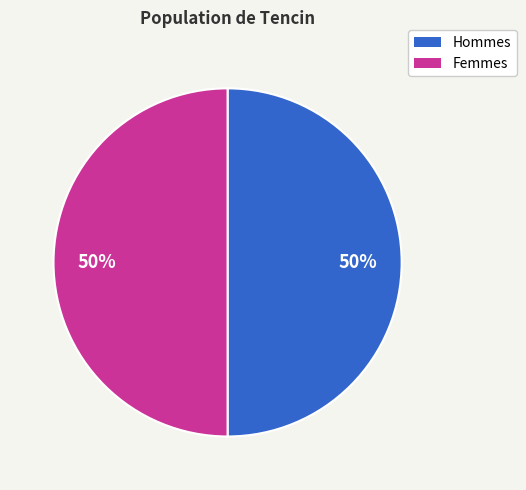

To the nearest percent, what is the average slice percentage?

50%